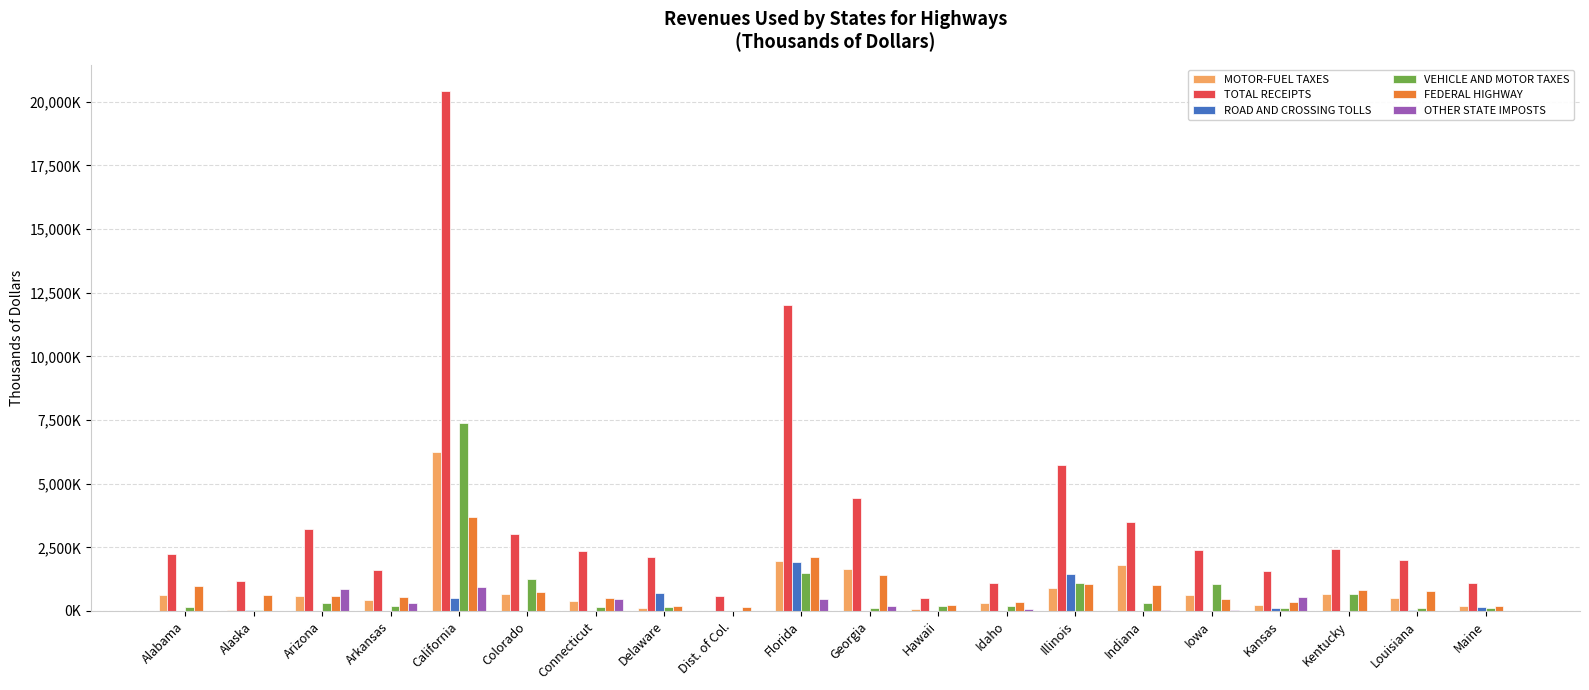

What is the highest value of the VEHICLE AND MOTOR TAXES series?

7376429